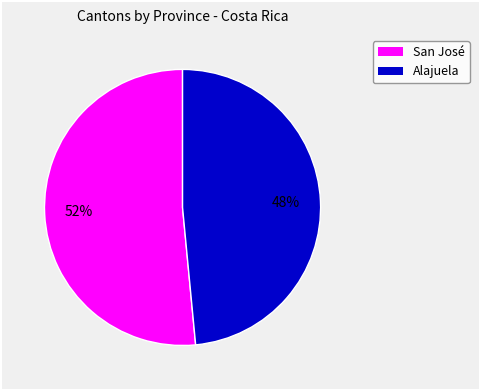

Is there any slice that represents more than half of the pie?

Yes